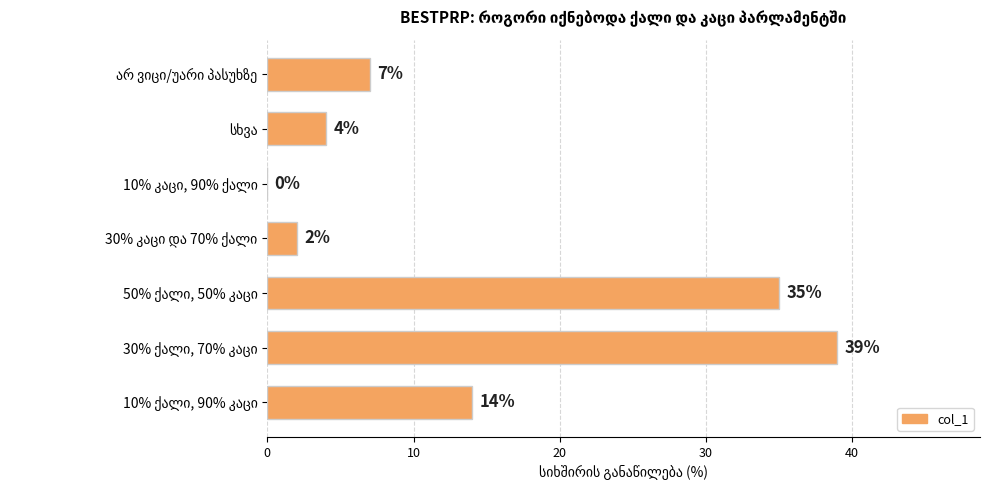

What is the sum of all values?

101